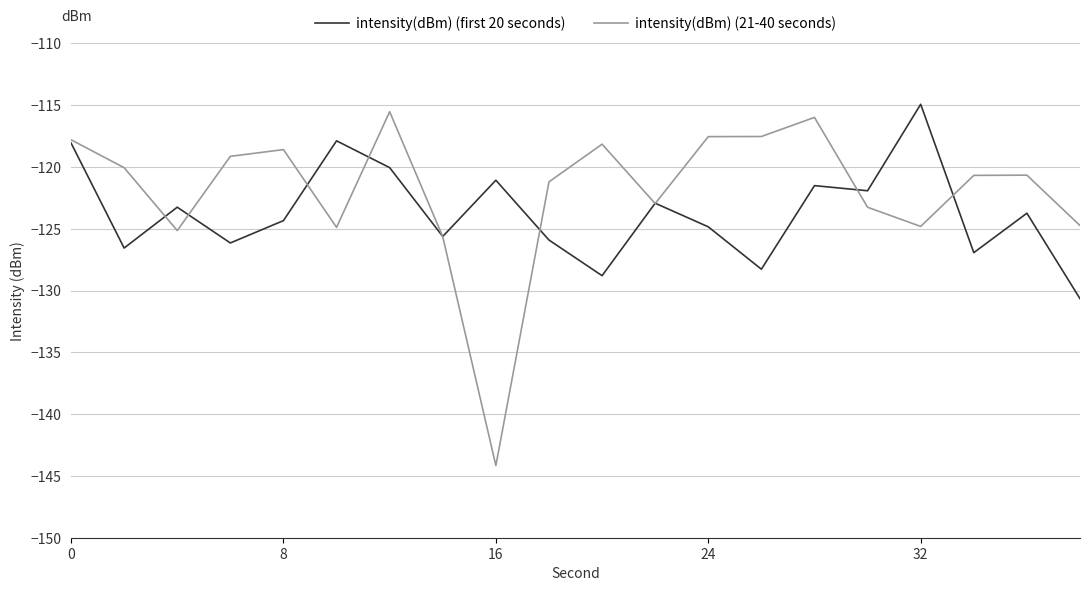

What is the highest value of the intensity(dBm) (21-40 seconds) series?

-115.5